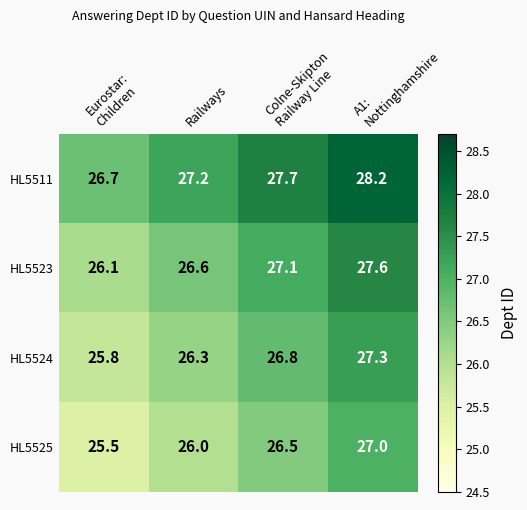

Count the number of categories in the chart.

4